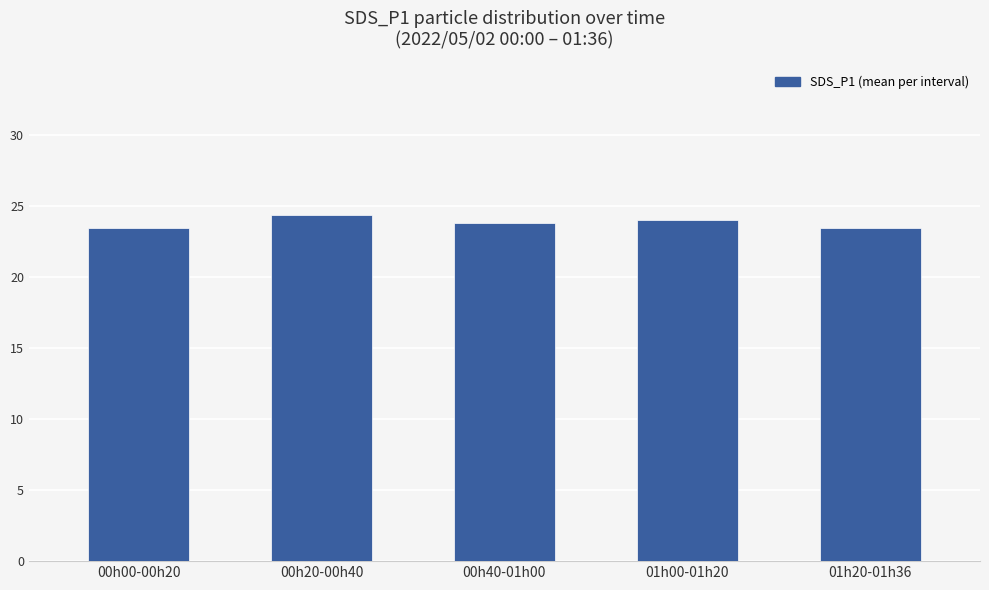

What is the sum of the values at 01h00-01h20 and 00h20-00h40?

48.4